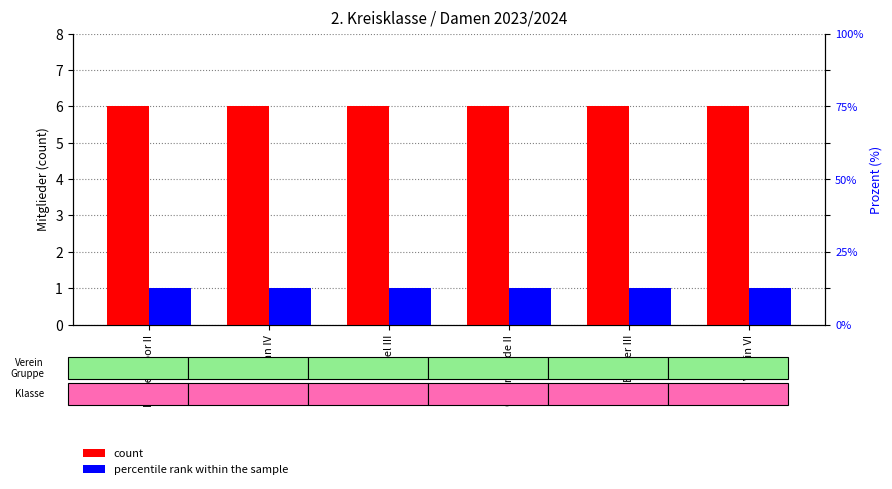

Reading left to right, transcribe all the data shown in this chart.

count: 6	6	6	6	6	6
percentile rank within the sample: 1	1	1	1	1	1